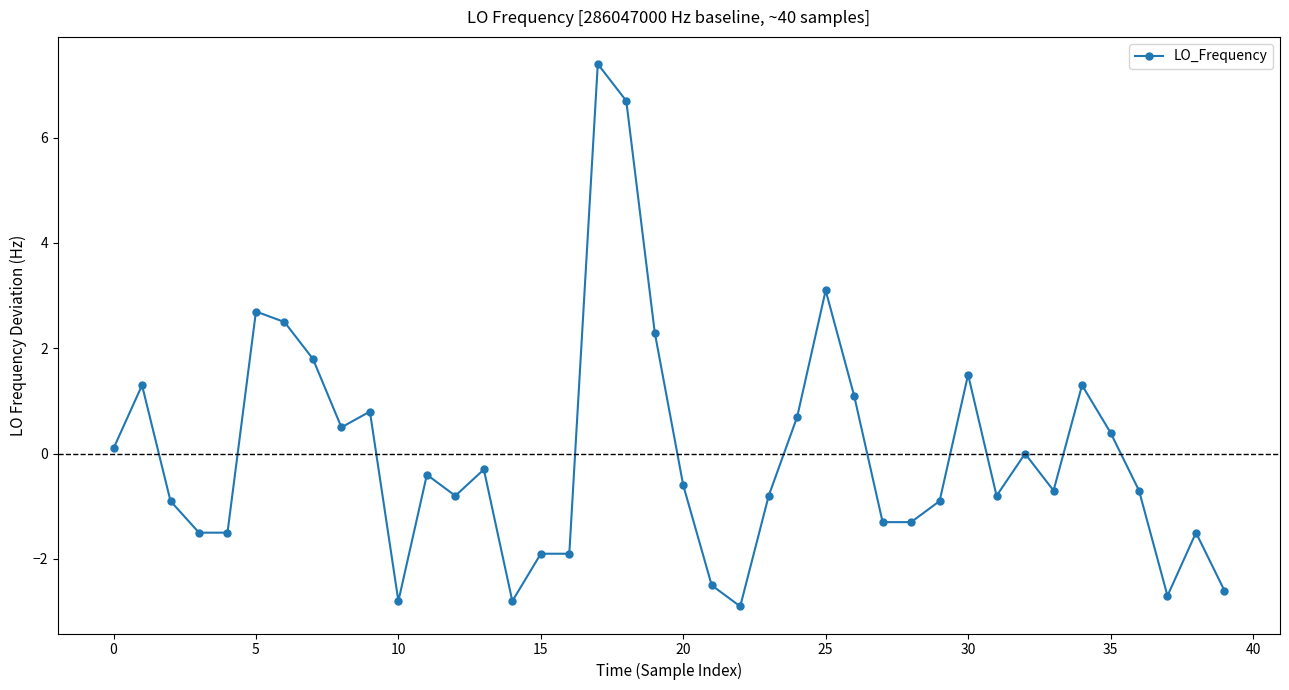

What is the difference between the maximum and second lowest values?

10.2